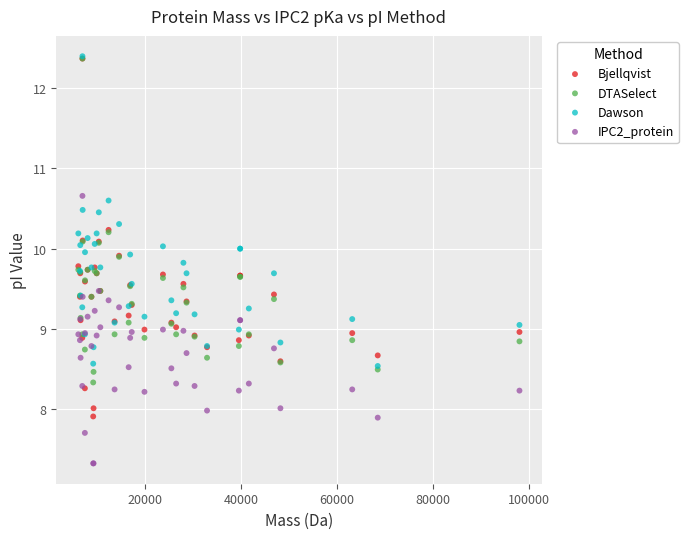

Which series has the largest Y range (max minus min)?

Bjellqvist